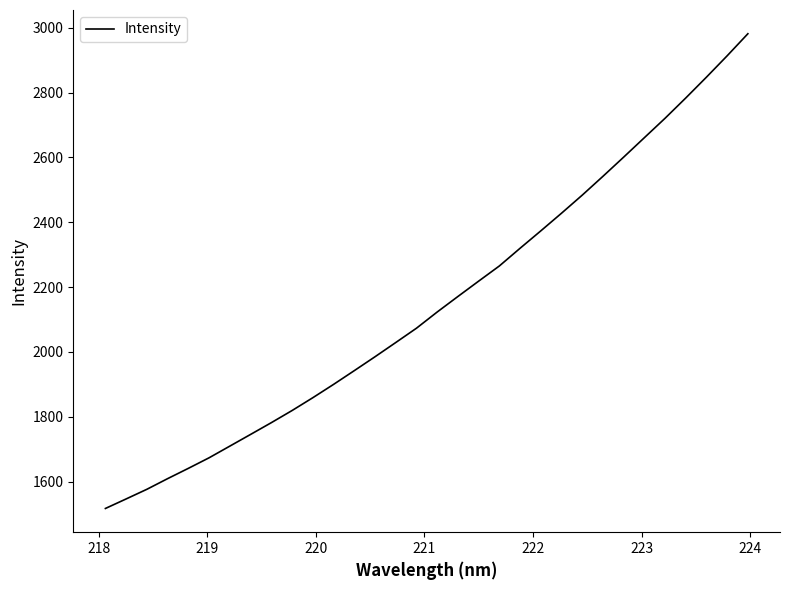

What is the smallest value displayed?

1517.2